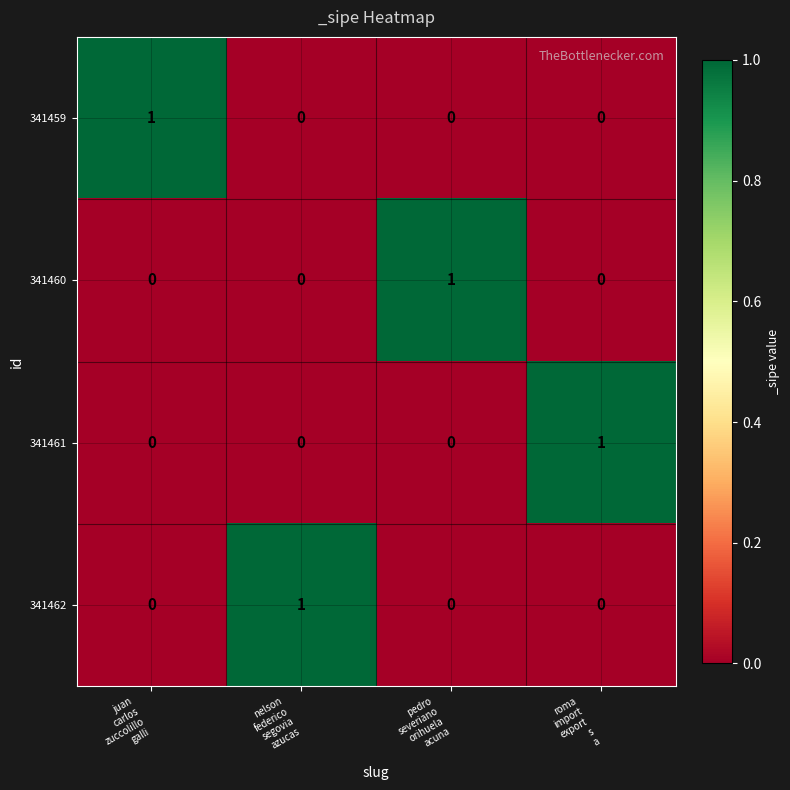

At how many categories does at least one series exceed 0?

4